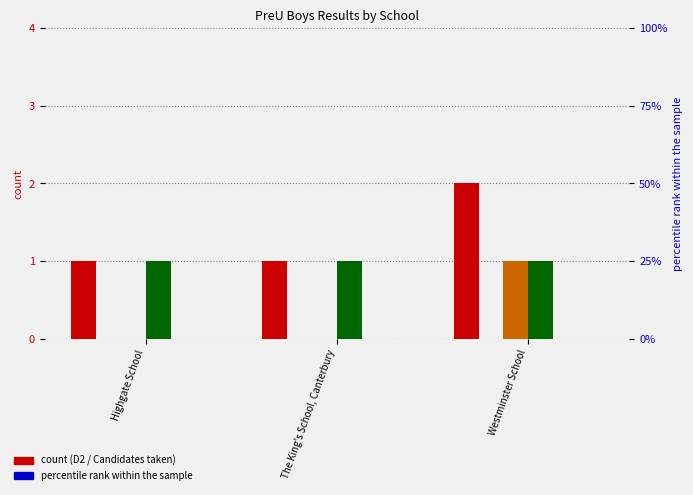

How many data points does each series have?

3